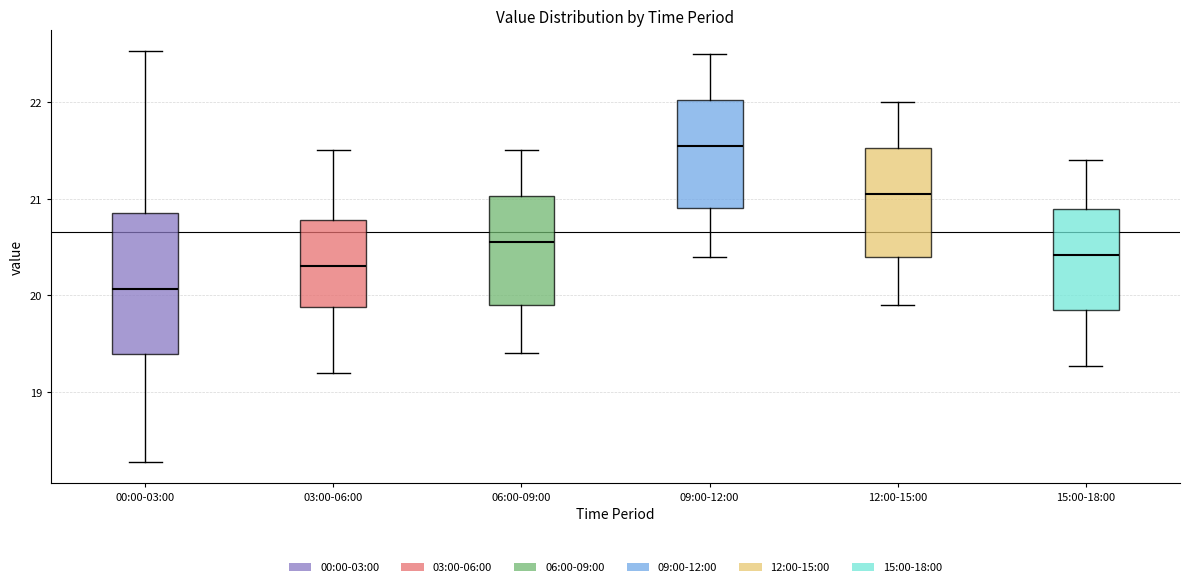

Which box is the tallest, from its lower edge to its upper edge?

00:00-03:00